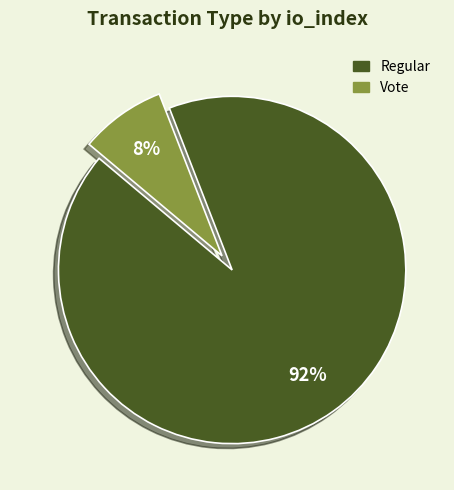

Count the number of slices in the pie.

2